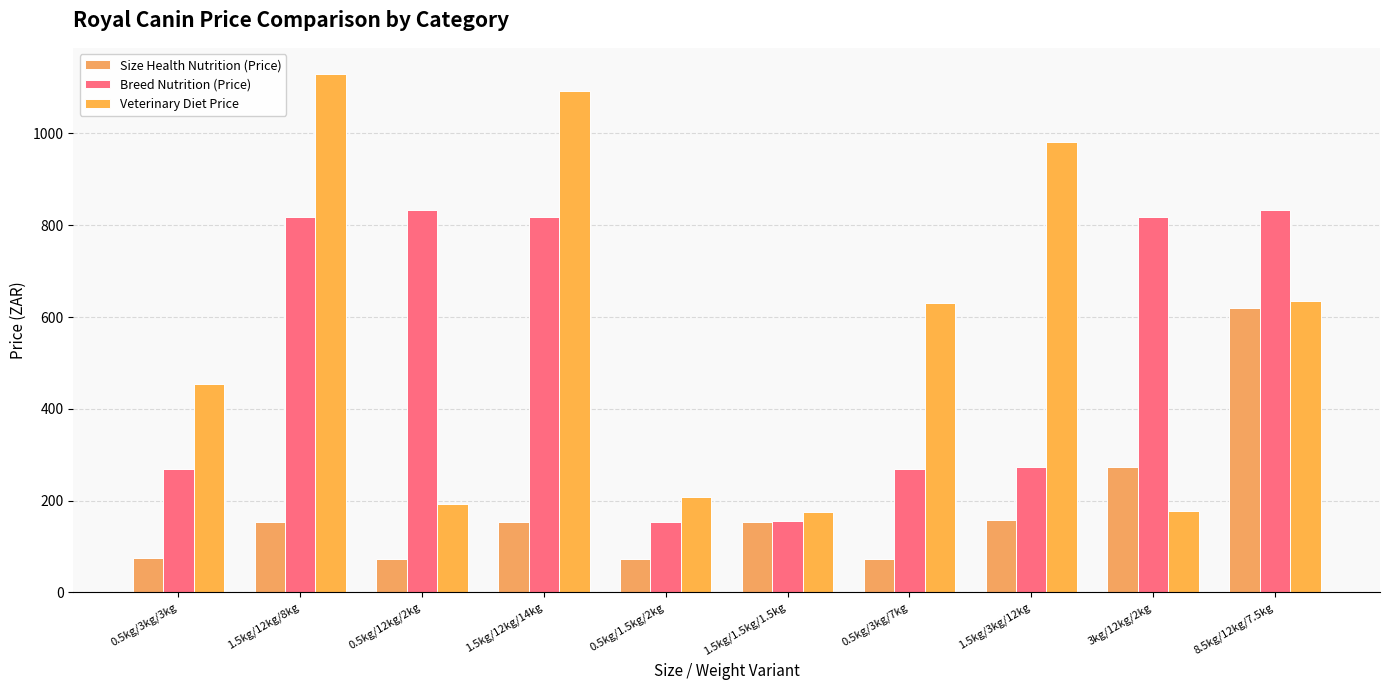

Between 1.5kg/3kg/12kg and 1.5kg/1.5kg/1.5kg, which is larger?

1.5kg/3kg/12kg